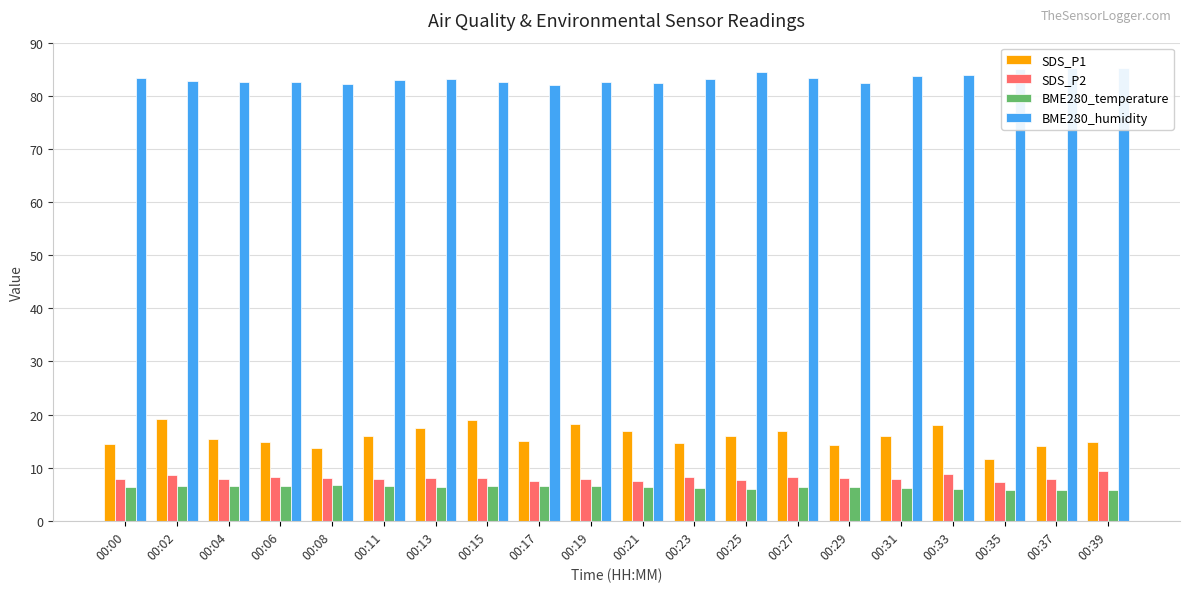

Between 00:06 and 00:33, which series saw the biggest shift?

SDS_P1